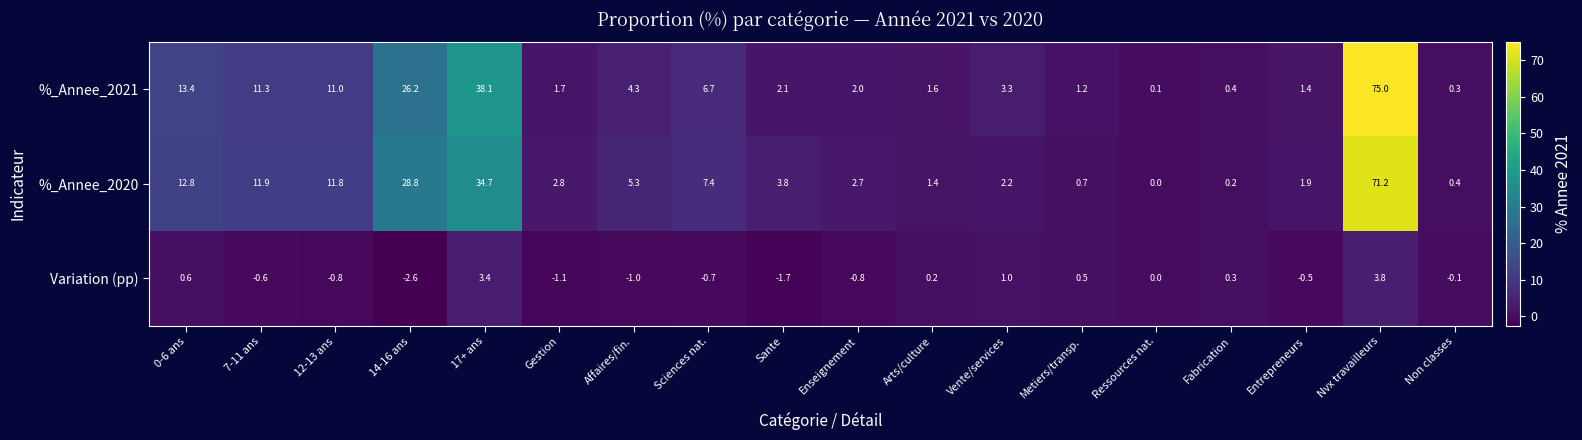

What is the greatest value displayed?

75.0